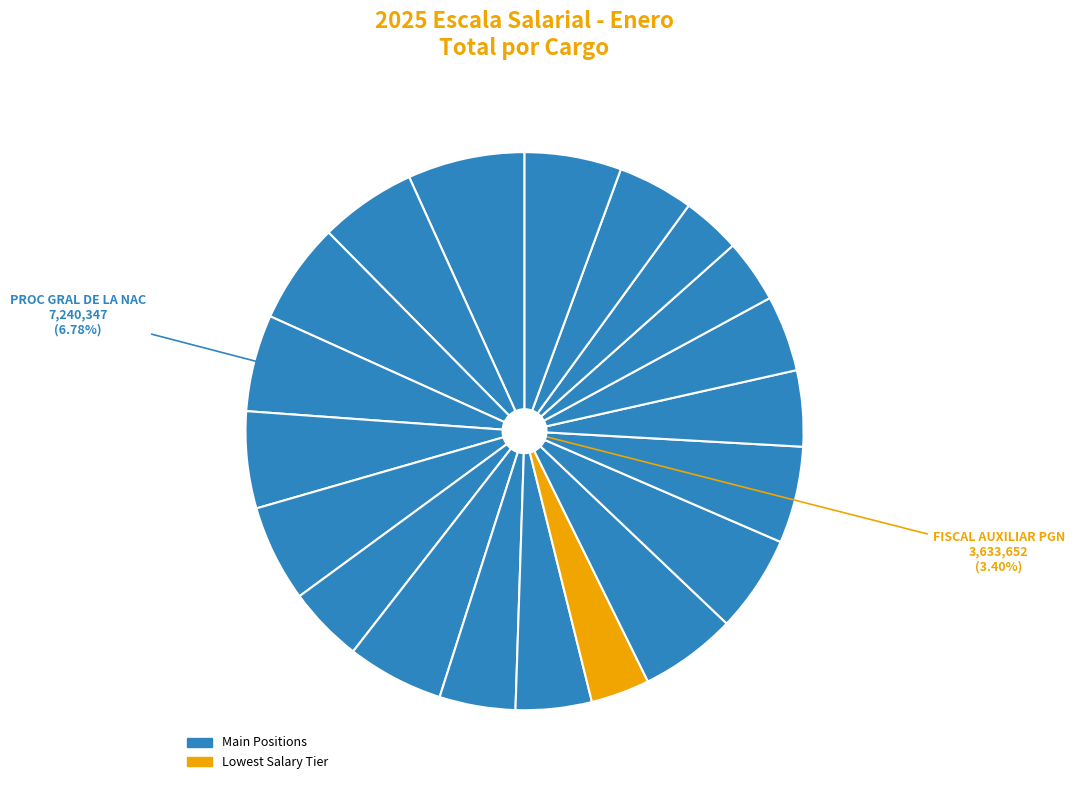

How much of the chart is everything except FISCAL GRAL PGT?

94.4%